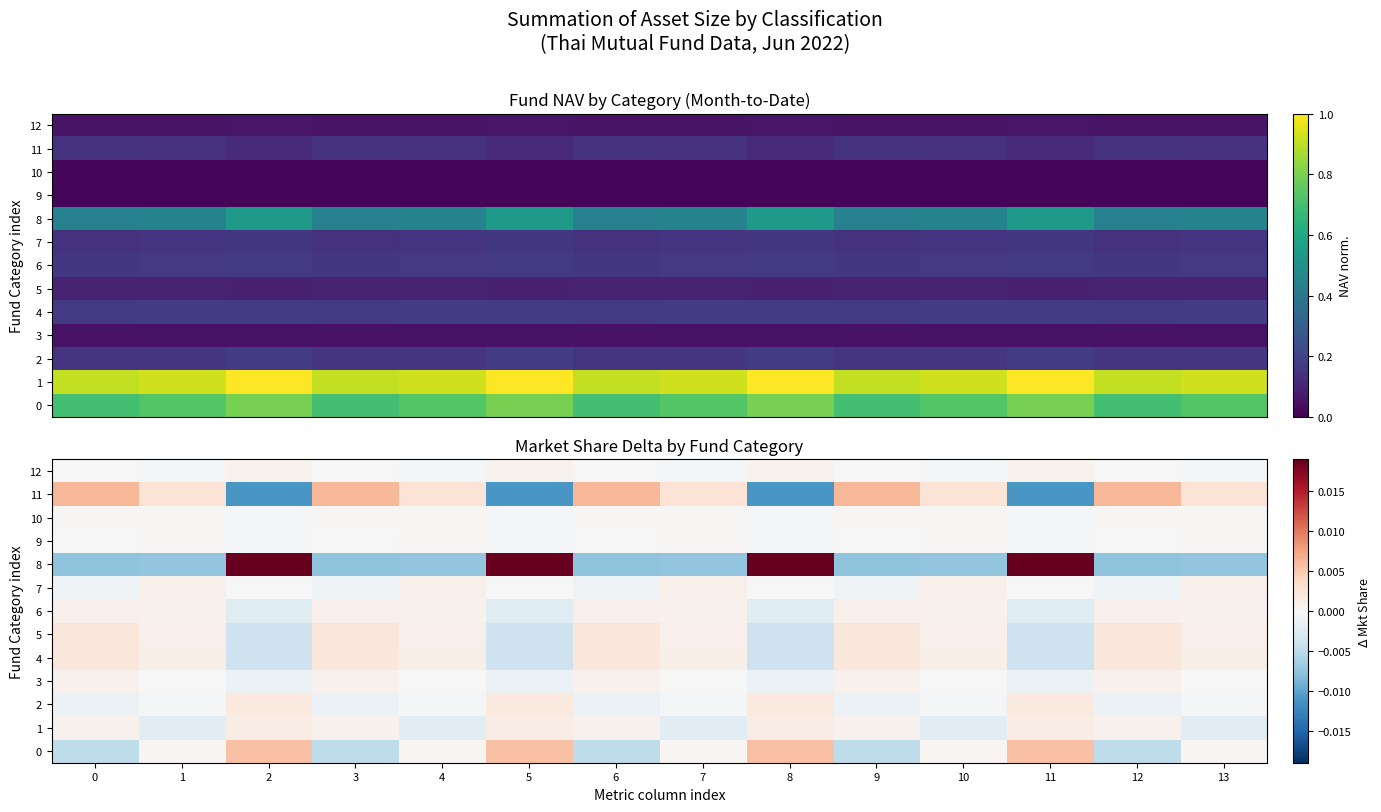

Rank the series at 10 from lowest to highest value.

8, 1, 12, 2, 3, 10, 9, 0, 6, 7, 5, 4, 11